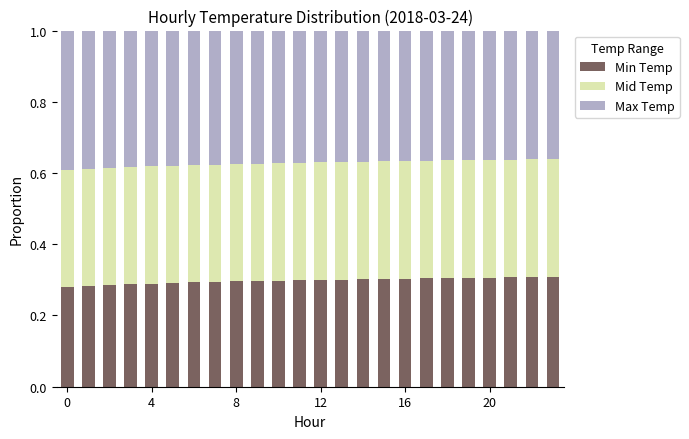

Are the bars horizontal?

No